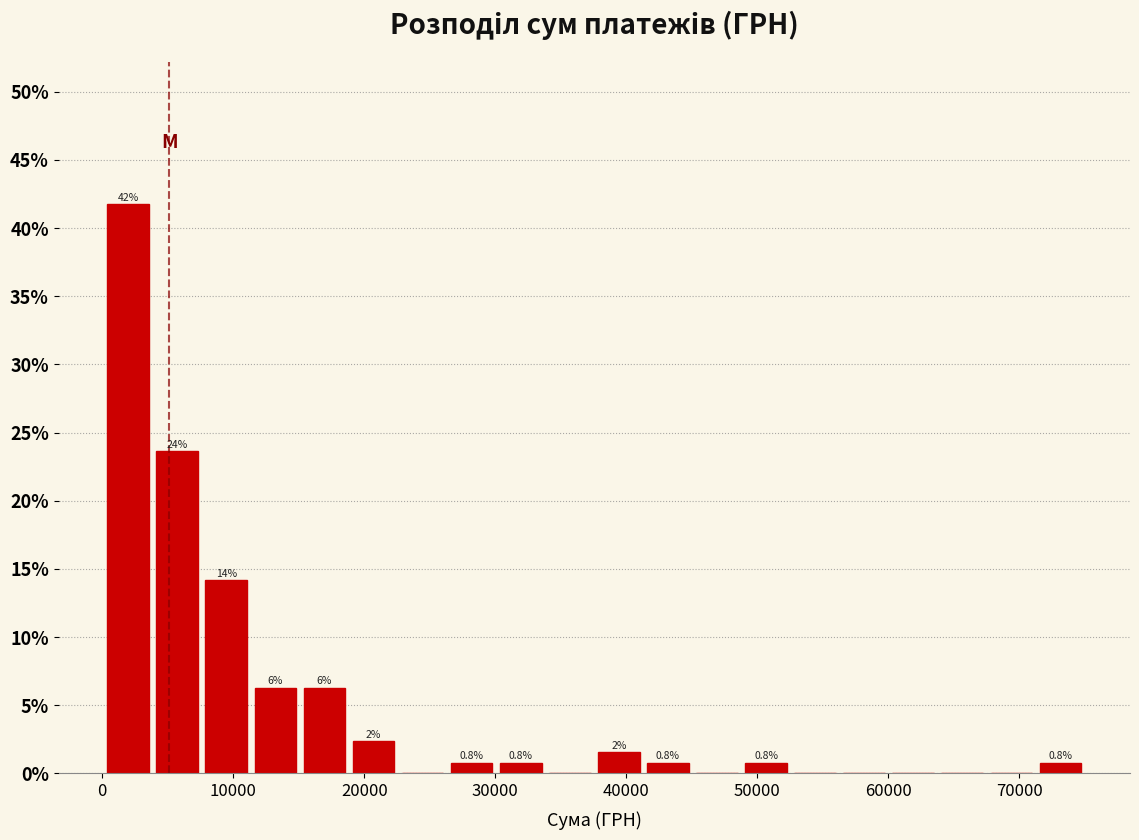

Read against the x-axis, roughly where is the centre of the tallest bar?

2000